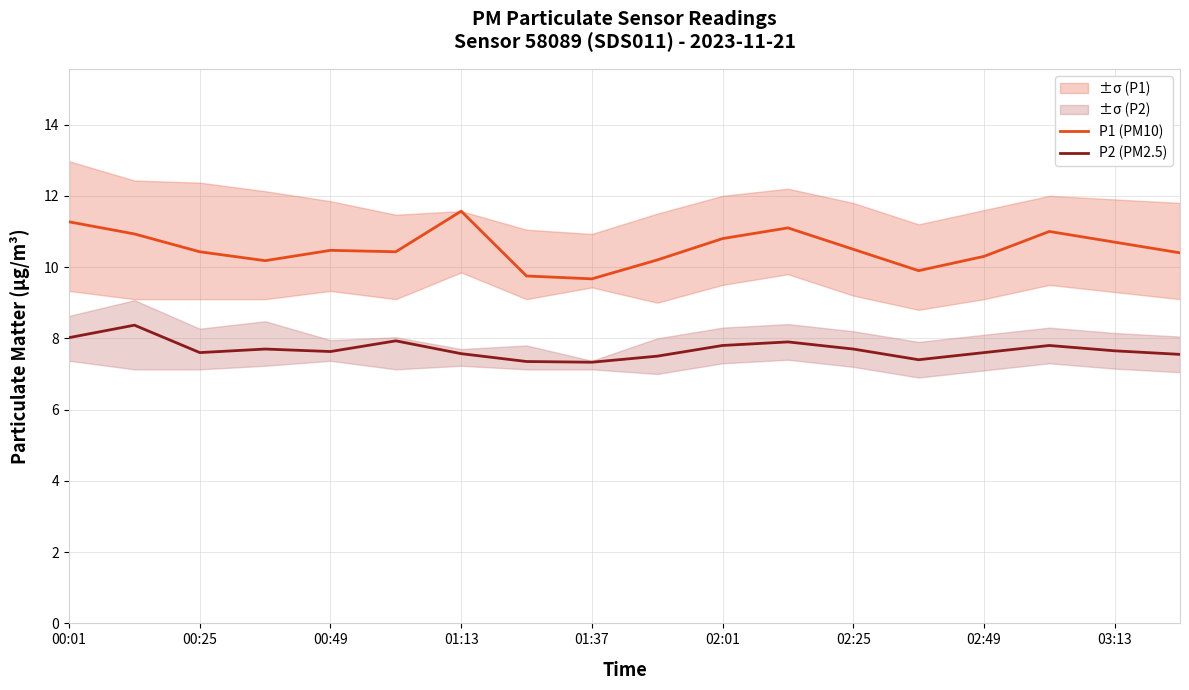

What are all the series names shown in the legend?

P1 (PM10), P2 (PM2.5)